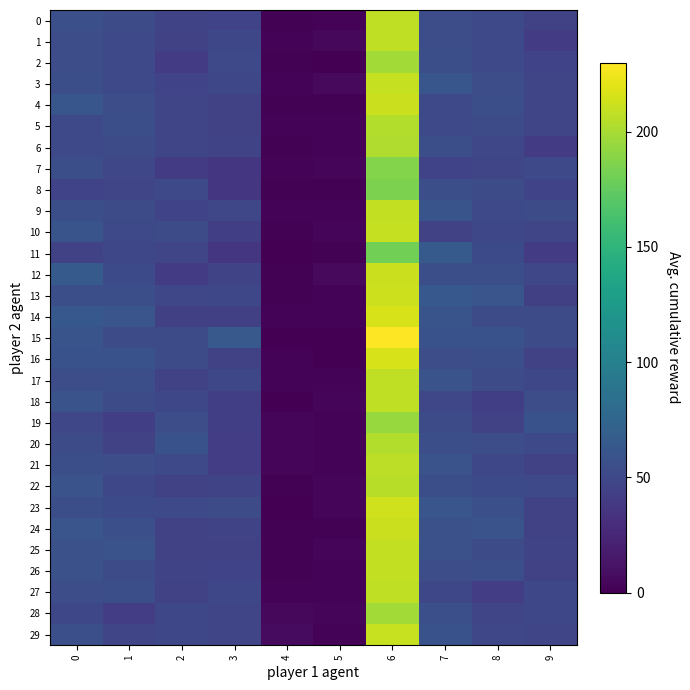

What is the difference between the highest and lowest values at 0?

20.7